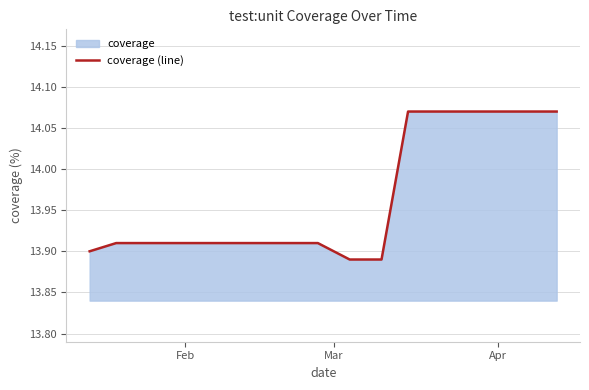

How many lines are shown in the chart?

1